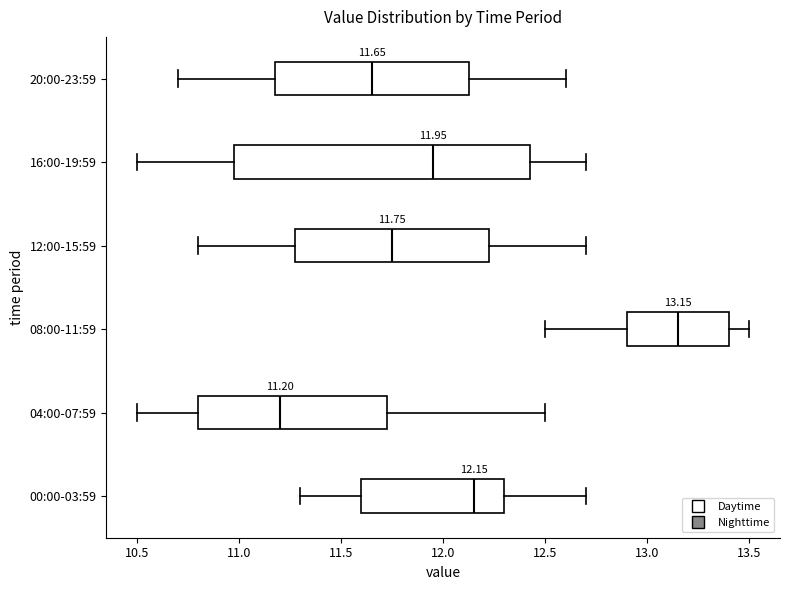

Comparing the boxes themselves (not the whiskers), which one is the widest?

16:00-19:59